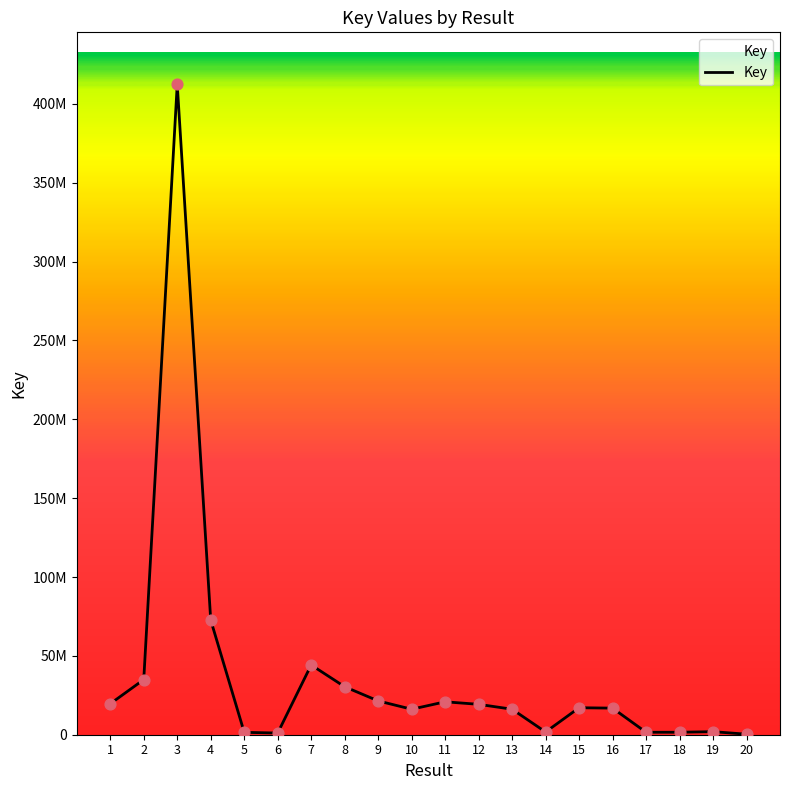

What is the change in value from 4 to 17?

-71138807